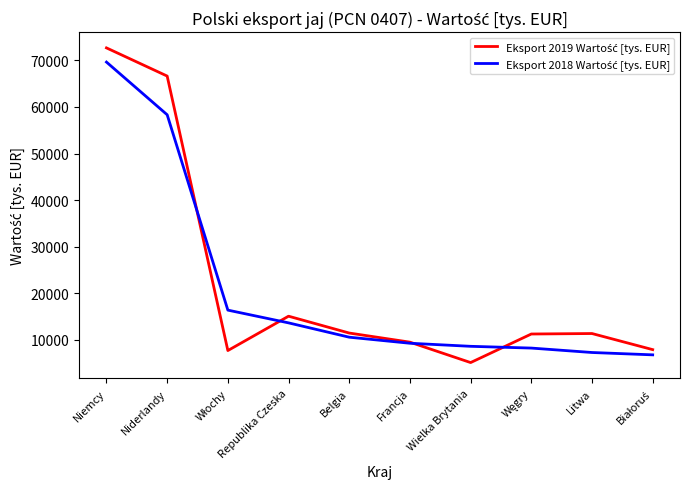

At which category does the chart reach its minimum across all series?

Wielka Brytania